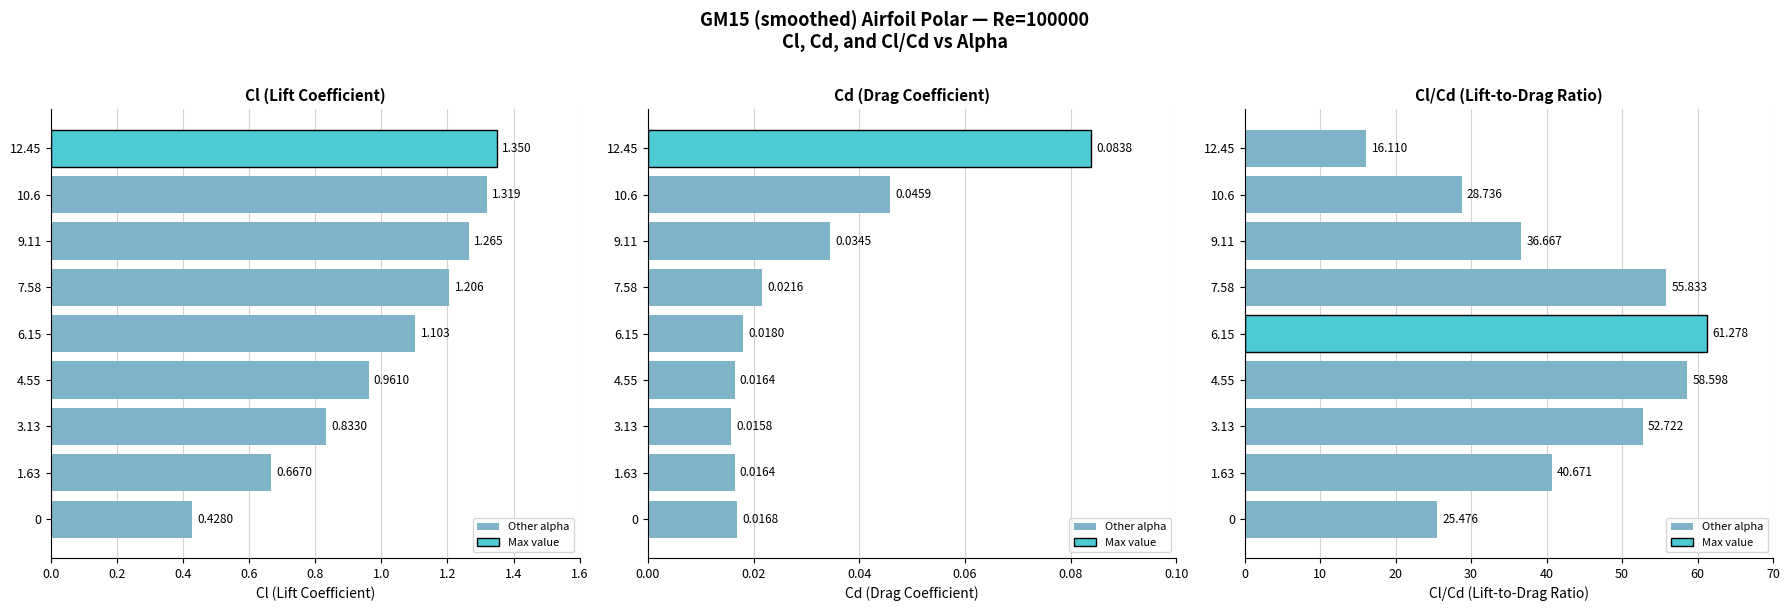

Rank the series at 0.0 from highest to lowest value.

Cl/Cd (Lift-to-Drag Ratio), Cl (Lift Coefficient), Cd (Drag Coefficient)